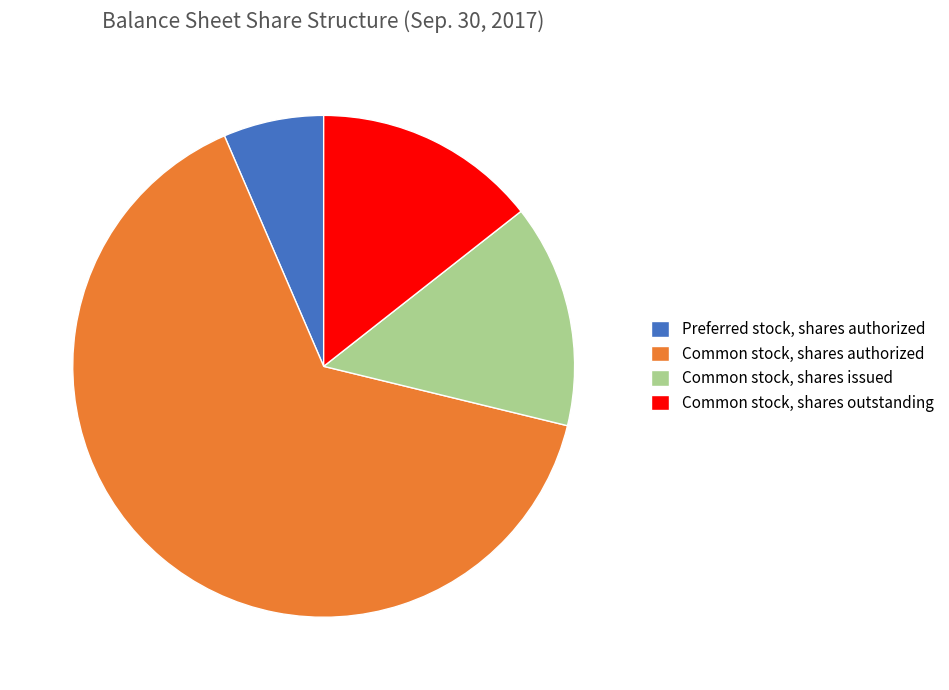

Is it true that Preferred stock, shares authorized is 1% of the pie?

False